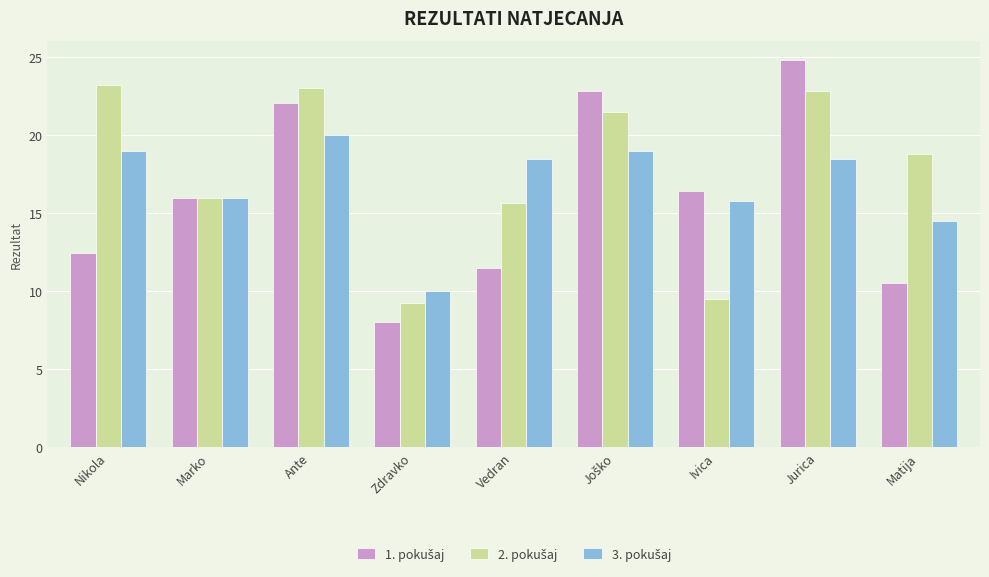

Which category has the highest value across all series?

Jurica